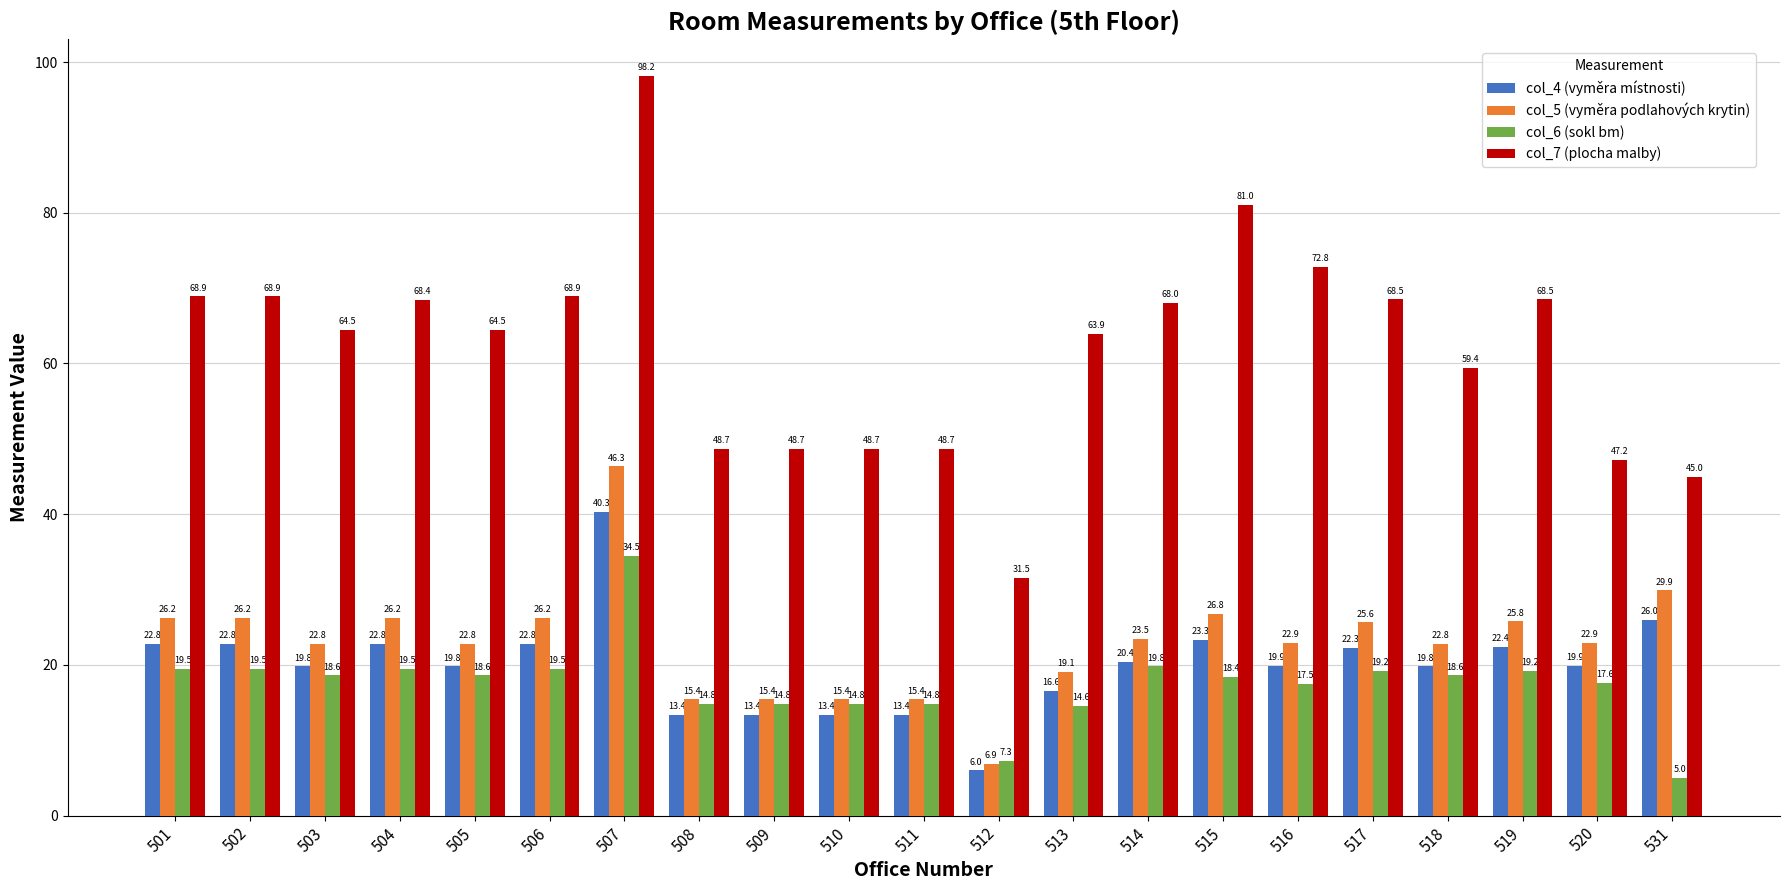

Rank the series by their maximum value, from highest to lowest.

col_7 (plocha malby), col_5 (vyměra podlahových krytin), col_4 (vyměra místnosti), col_6 (sokl bm)